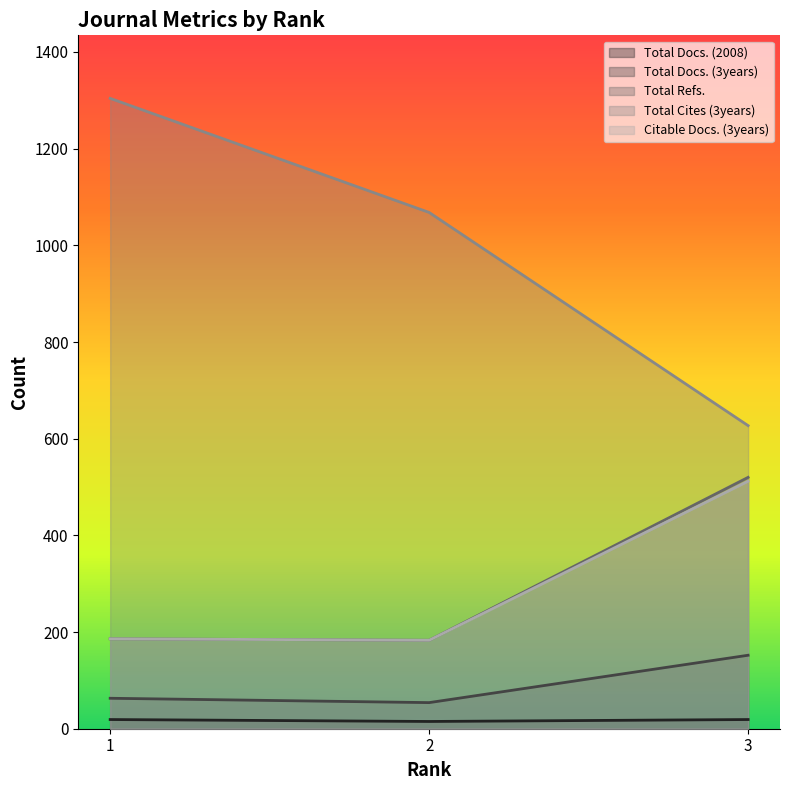

At which label is Total Cites (3years) closest to 965?

2